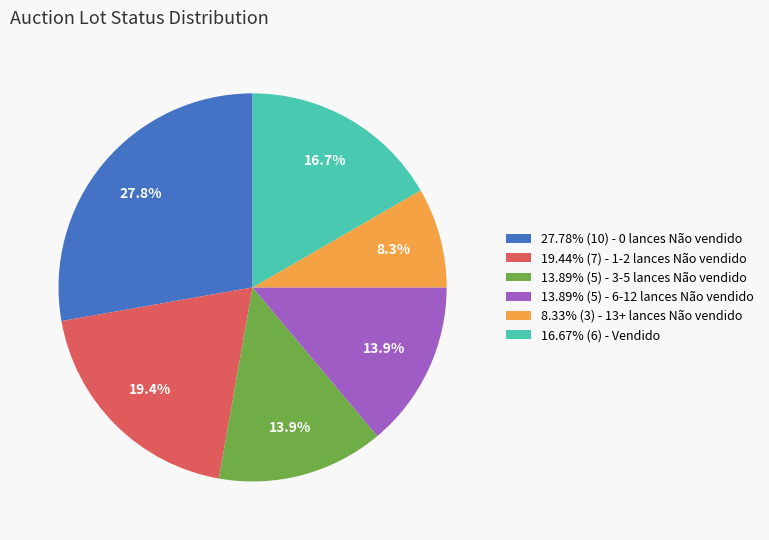

To the nearest percent, what is the average slice percentage?

17%